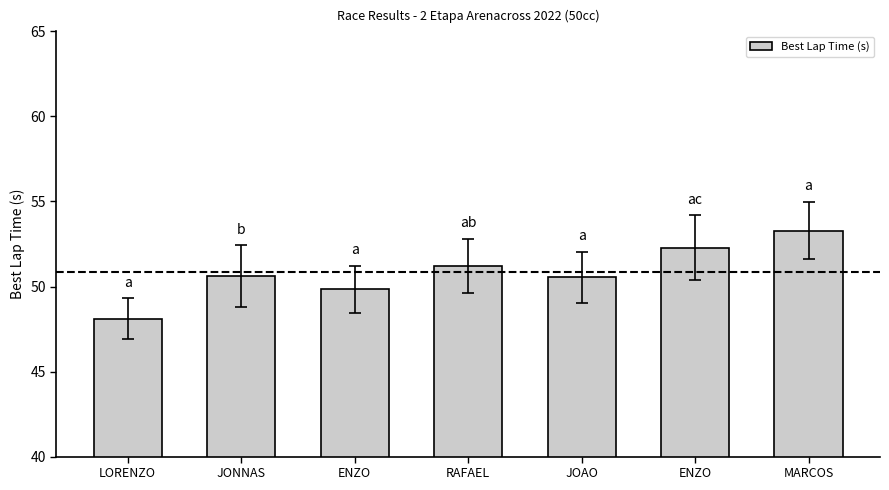

How many bars are there in total?

7